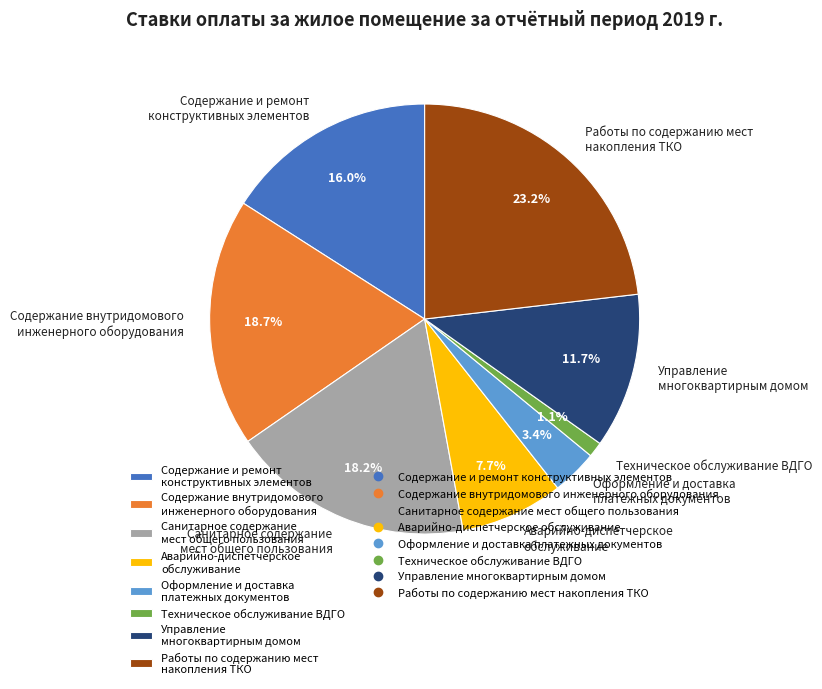

How much of the chart is everything except Содержание внутридомового инженерного оборудования?

81.3%